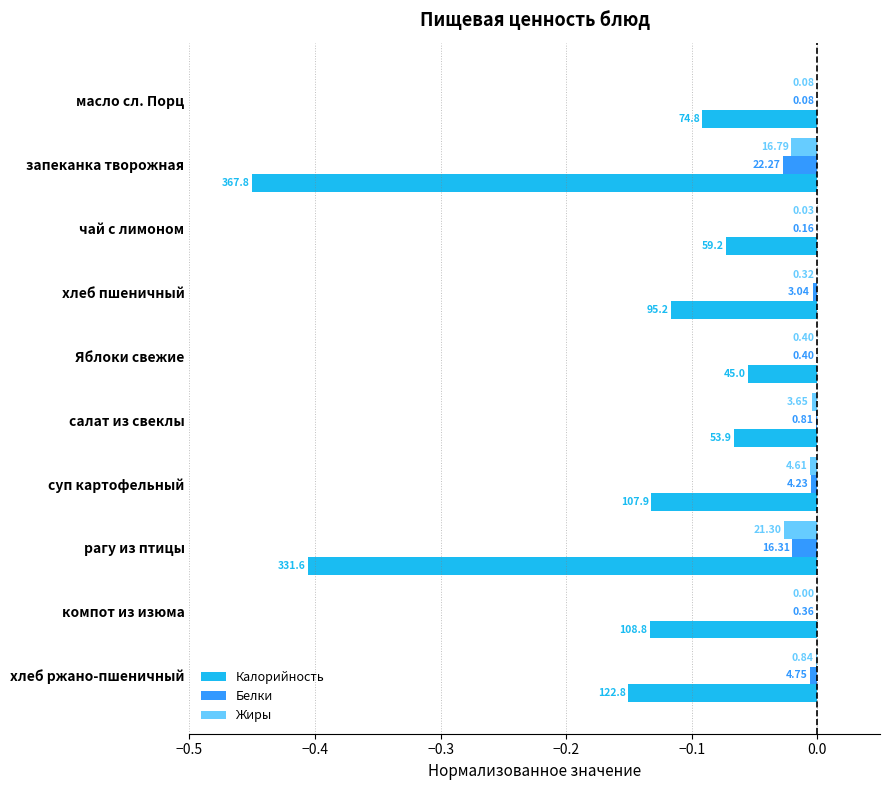

What are all the series names shown in the legend?

Калорийность, Белки, Жиры